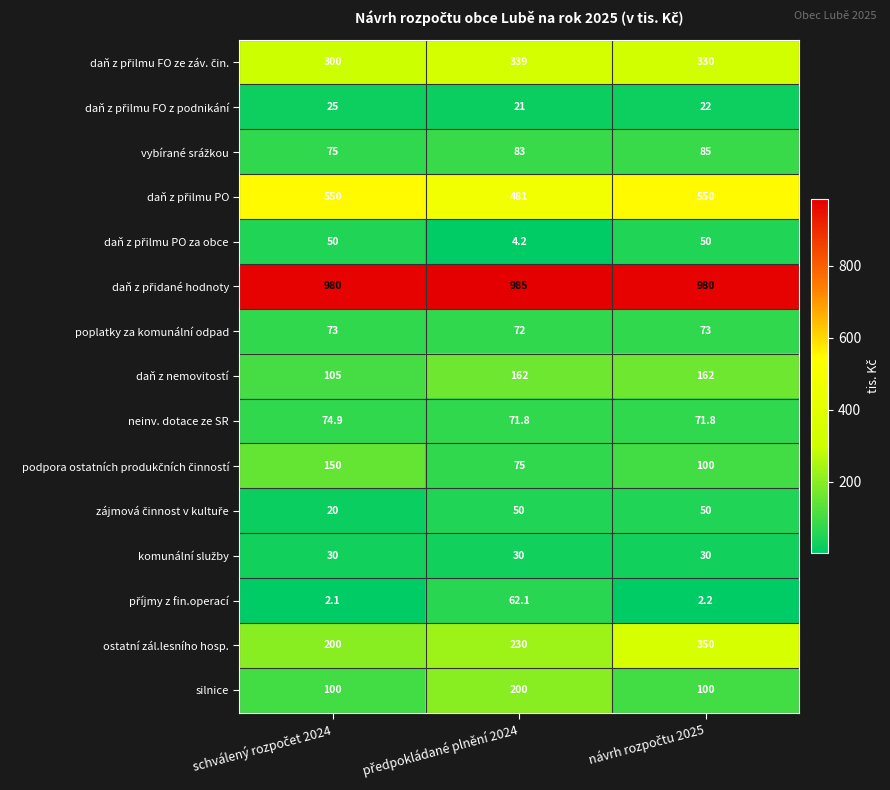

How many silnice values are between 100 and 200?

3